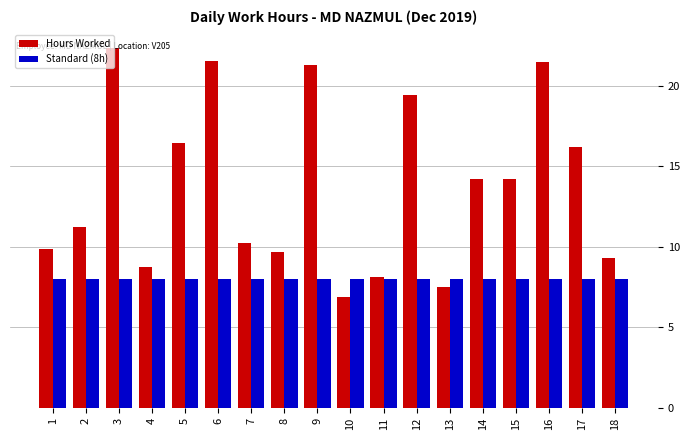

The value of Standard (8h) at 16 is 2.9. True or false?

False